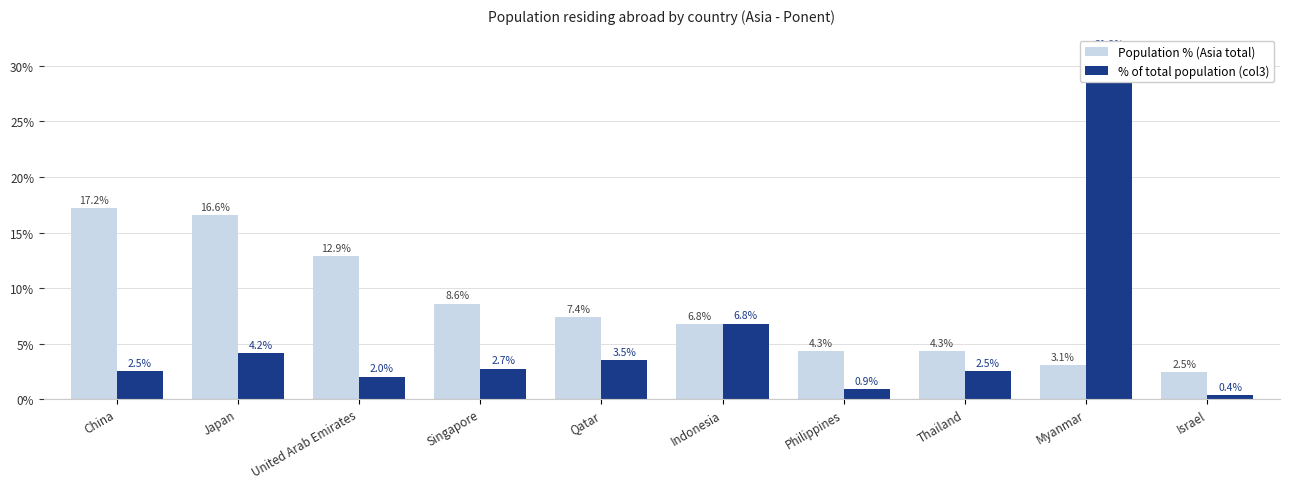

How many categories are shown in the chart?

10